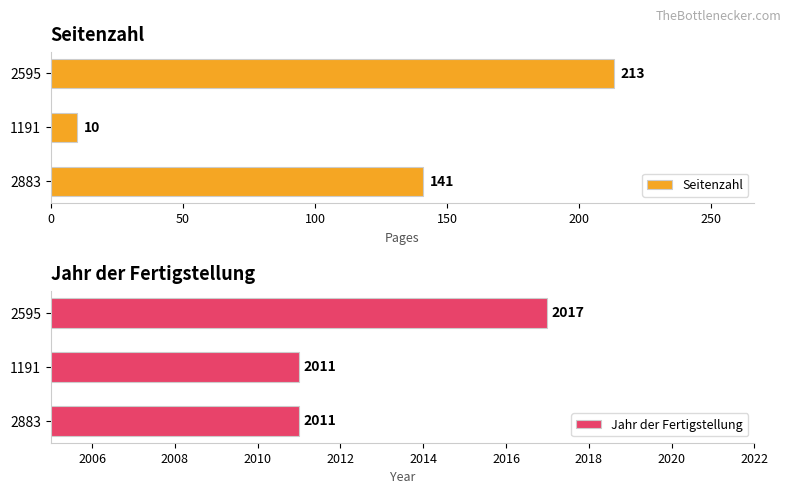

What is the minimum value for Seitenzahl?

10